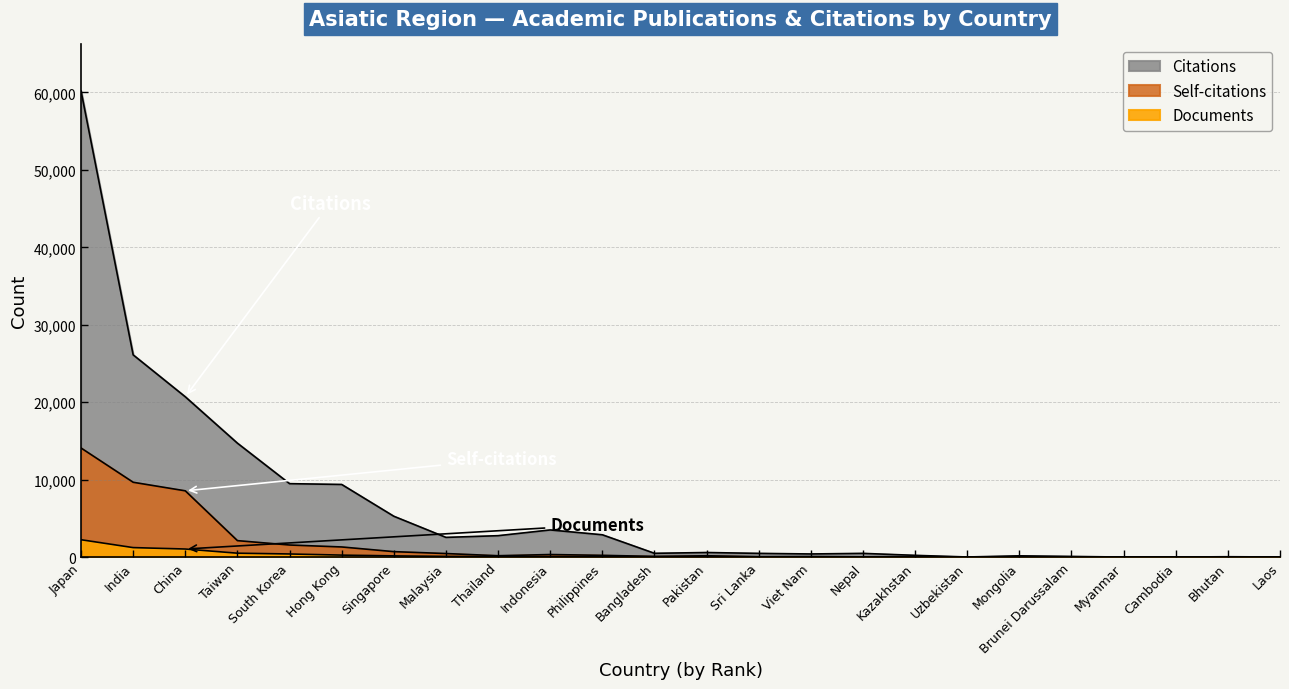

Between which two adjacent categories do Documents and Self-citations first intersect?

Kazakhstan and Uzbekistan